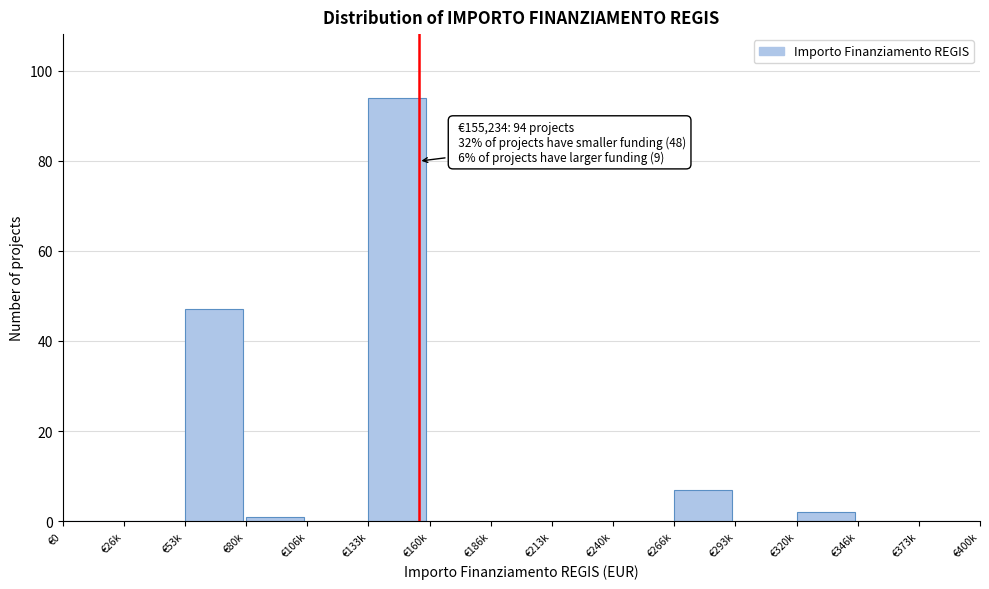

Reading left to right, transcribe all the data shown in this chart.

€0=0	€26k=0	€53k=47	€80k=1	€106k=0	€133k=94	€160k=0	€186k=0	€213k=0	€240k=0	€266k=7	€293k=0	€320k=2	€346k=0	€373k=0